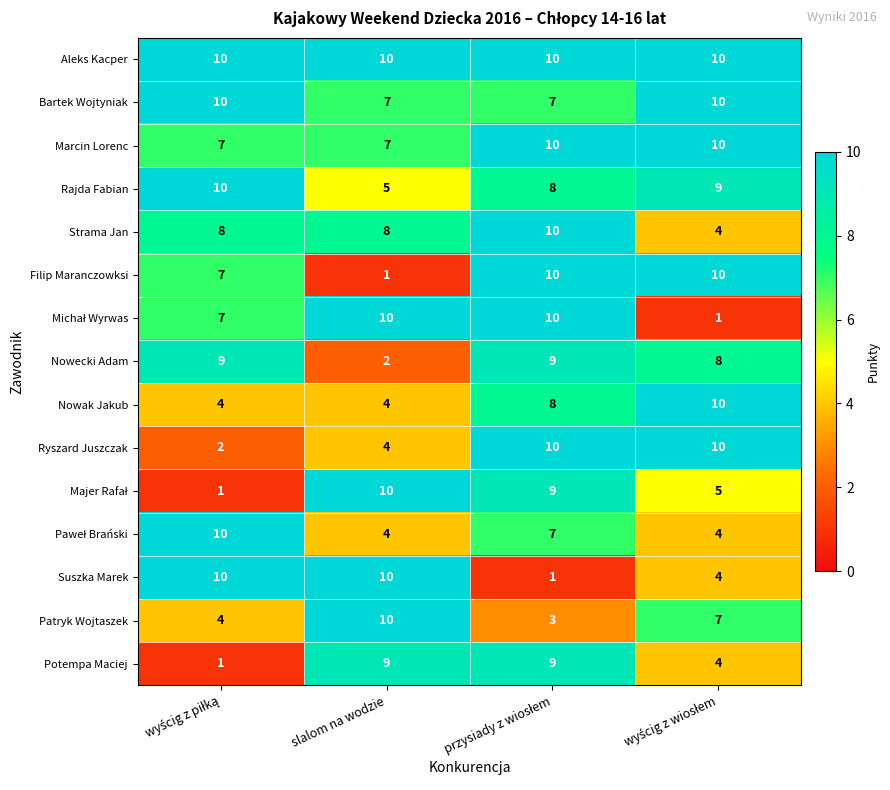

What is the minimum value shown in the chart?

1